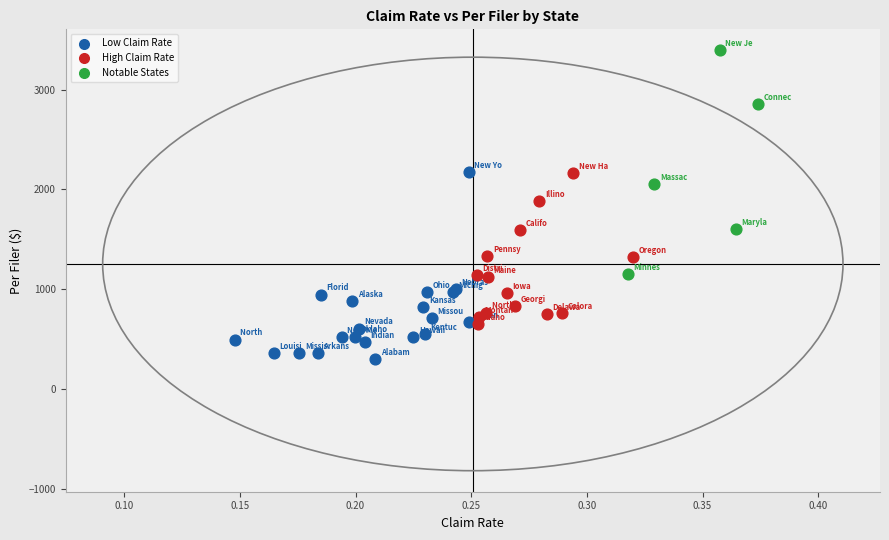

What are all the series names shown in the legend?

Low Claim Rate, High Claim Rate, Notable States